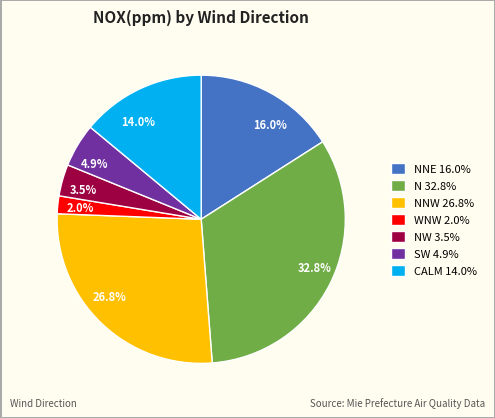

Do 16.0% and 26.8% together represent more than half of the pie?

No